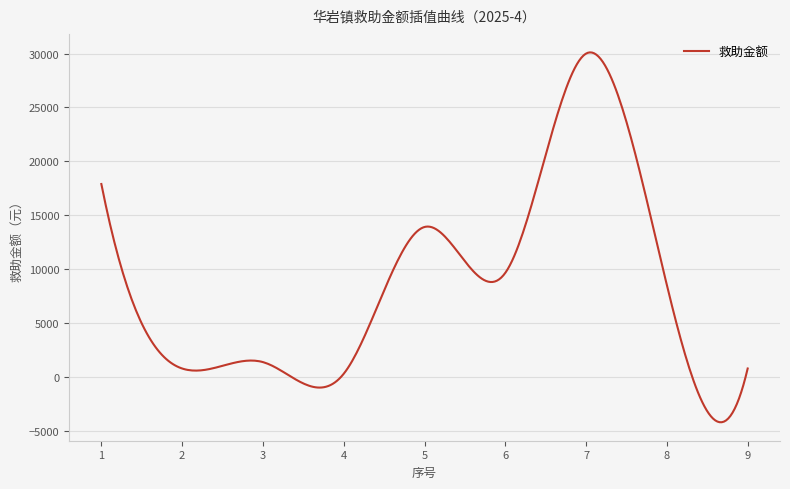

What is the maximum value shown in the chart?

30108.4